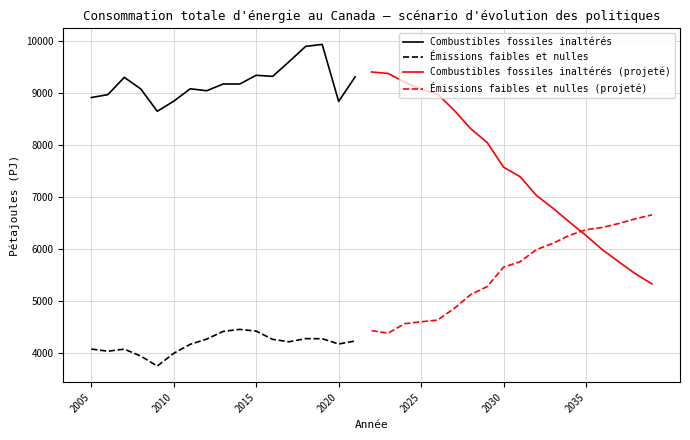

Reading left to right, transcribe all the data shown in this chart.

Combustibles fossiles inaltérés: 2005=8916.0	2006=8971.8	2007=9304.5	2008=9081.3	2009=8650.8	2010=8845.9	2011=9084.5	2012=9046.8	2013=9176.9	2014=9176.3	2015=9344.1	2016=9323.6	2017=9608.8	2018=9901.3	2019=9939.0	2020=8841.5	2021=9313.9	2022=9407.6	2023=9380.3	2024=9212.5	2025=9073.9	2026=8981.9	2027=8672.8	2028=8318.2	2029=8052.9	2030=7574.6	2031=7392.6	2032=7028.5	2033=6783.3	2034=6516.8	2035=6258.1	2036=5983.2	2037=5749.8	2038=5520.4	2039=5325.8
Émissions faibles et nulles: 2005=4072.1	2006=4030.7	2007=4070.7	2008=3936.9	2009=3743.9	2010=3991.1	2011=4163.3	2012=4264.6	2013=4412.1	2014=4450.9	2015=4417.9	2016=4258.3	2017=4212.3	2018=4273.2	2019=4271.5	2020=4169.7	2021=4227.3	2022=4426.8	2023=4378.0	2024=4561.0	2025=4597.2	2026=4629.9	2027=4852.7	2028=5120.4	2029=5274.6	2030=5649.3	2031=5753.9	2032=5988.8	2033=6109.3	2034=6262.6	2035=6369.6	2036=6414.4	2037=6491.2	2038=6581.8	2039=6656.6